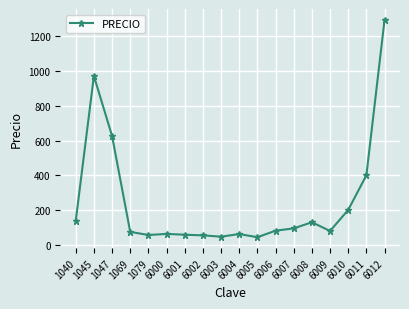

What is the difference between the values at 6003 and 6009?

32.7